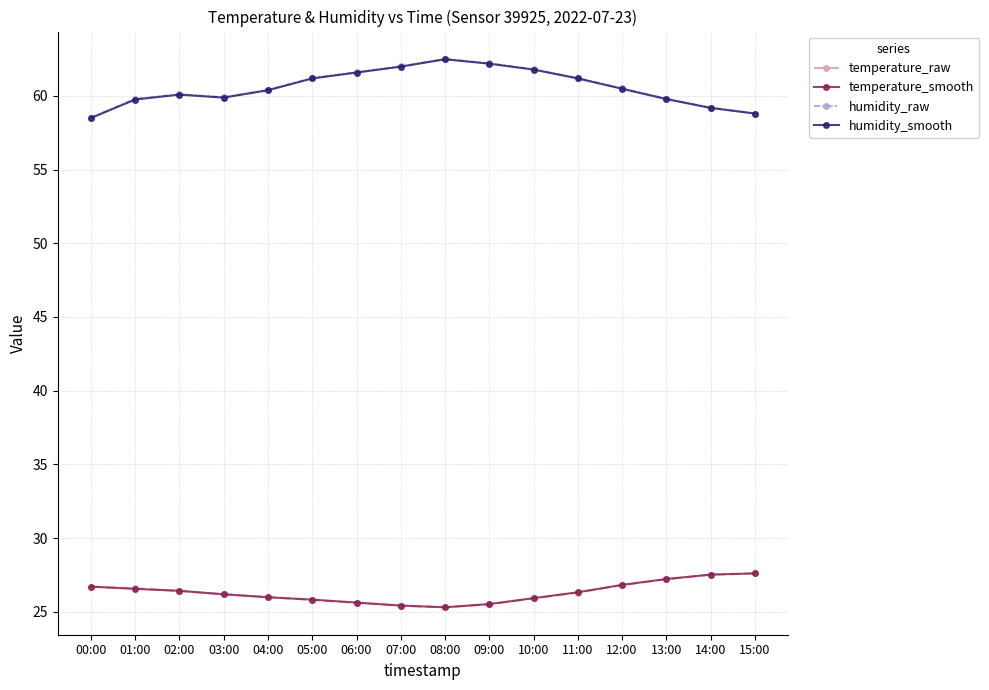

True or false: humidity_raw and temperature_smooth cross at least once.

False